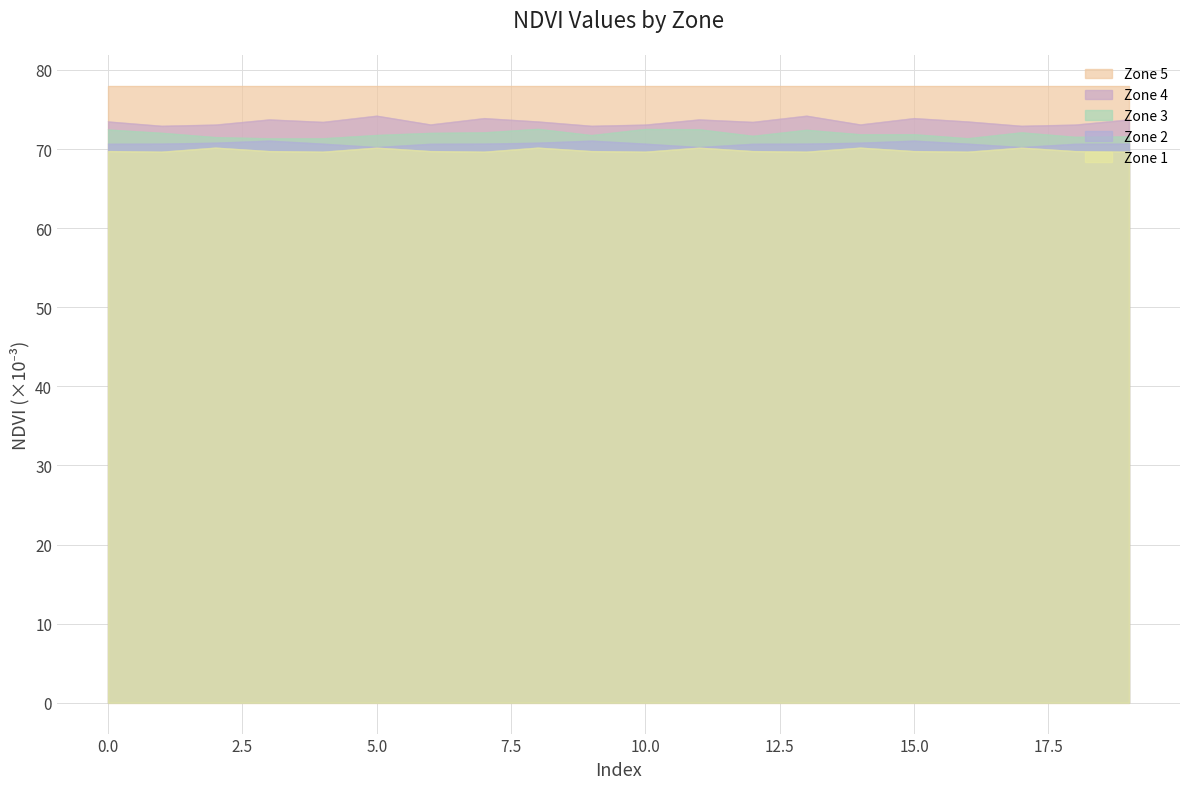

What is the sum of all Zone 1 values?

1396.6